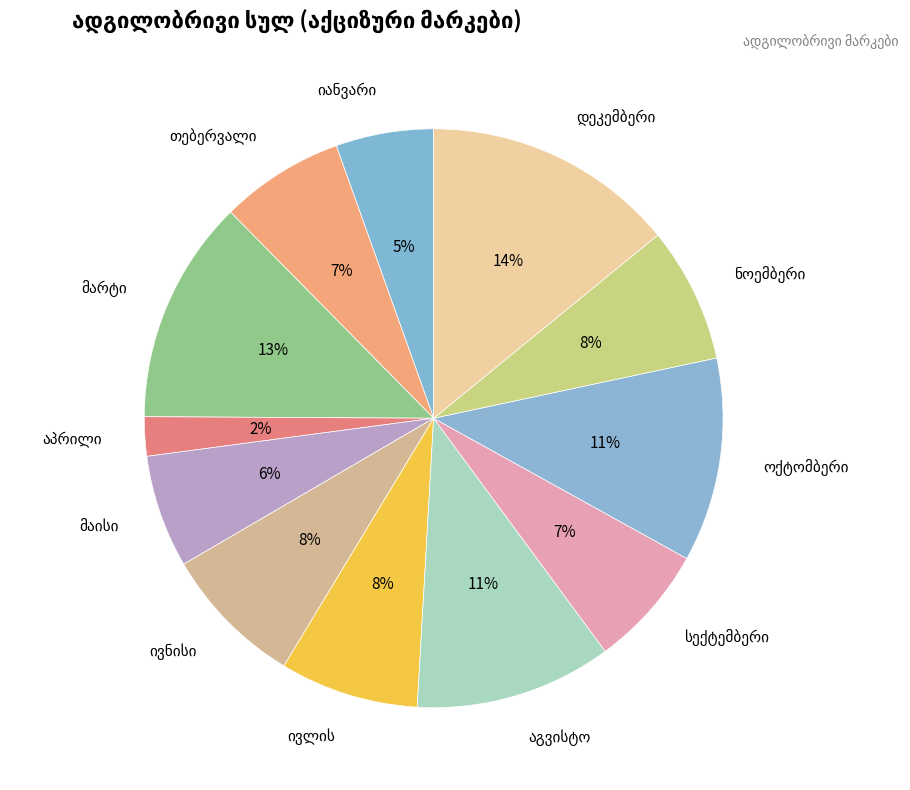

To the nearest percent, what is the difference between the largest and smallest slice percentages?

12%